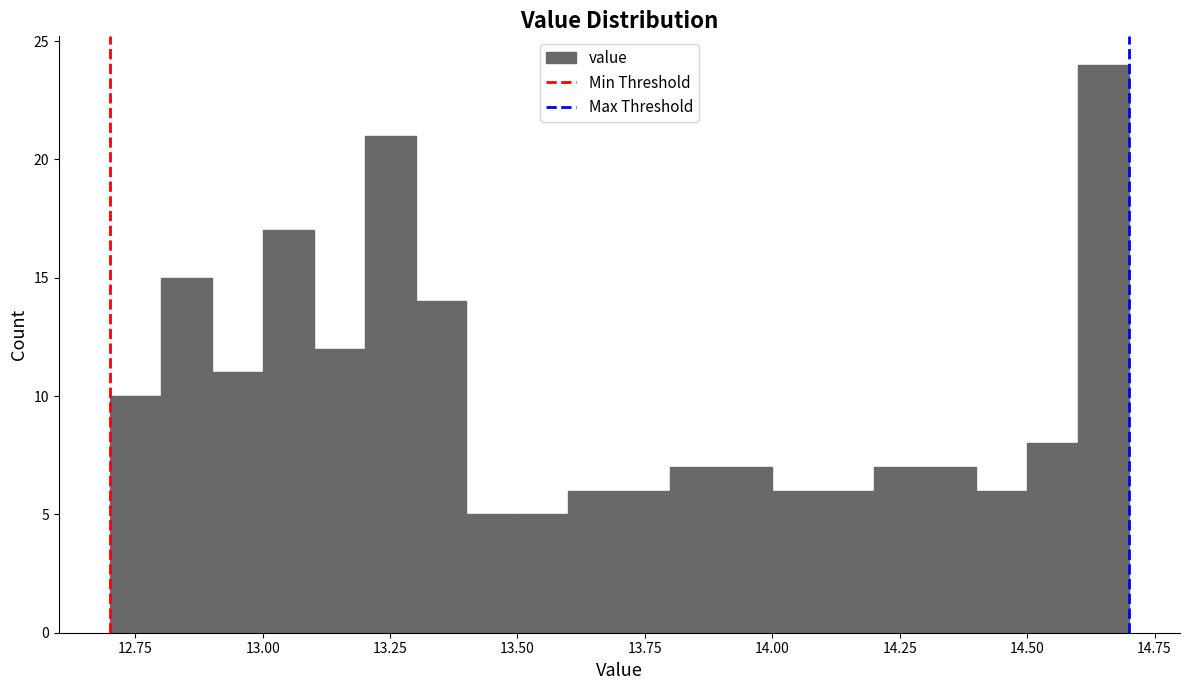

Read against the x-axis, roughly where is the centre of the tallest bar?

14.65